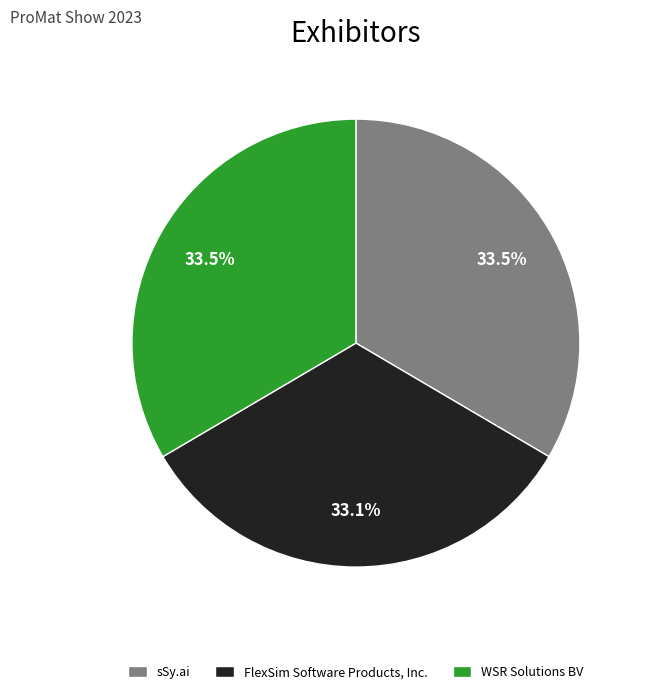

Does any single category account for the majority?

No